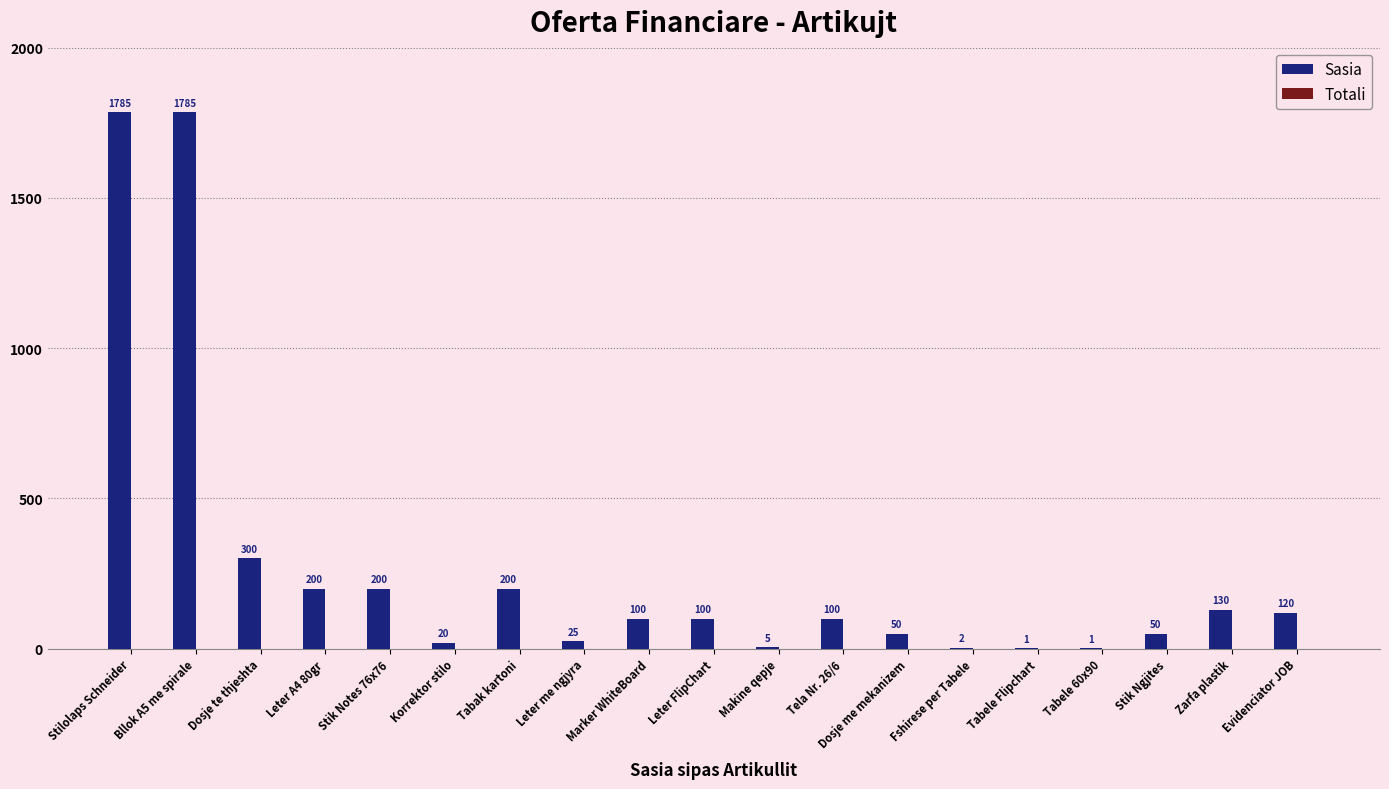

Between Tabak kartoni and Leter me ngjyra, which is larger?

Tabak kartoni